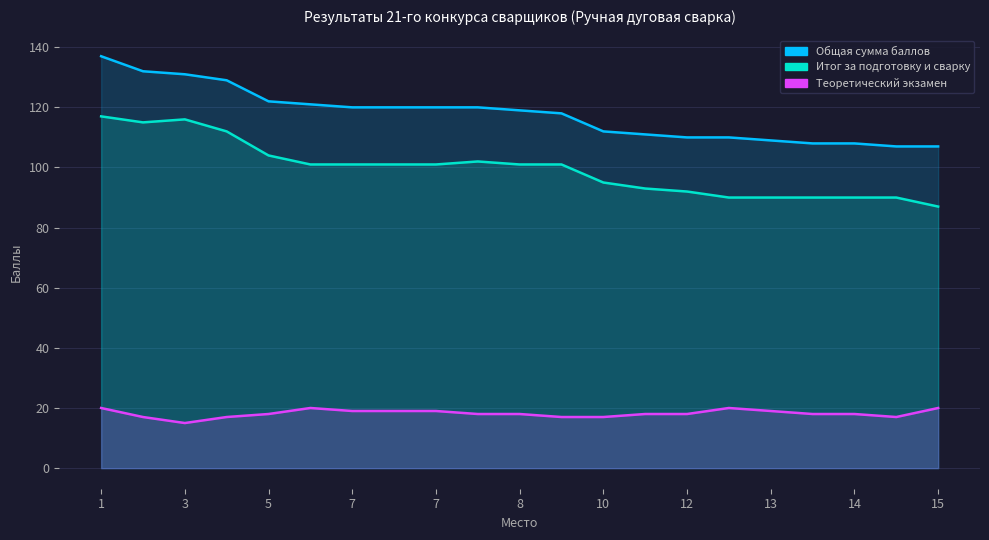

True or false: Теоретический экзамен and Общая сумма баллов intersect in this chart.

False